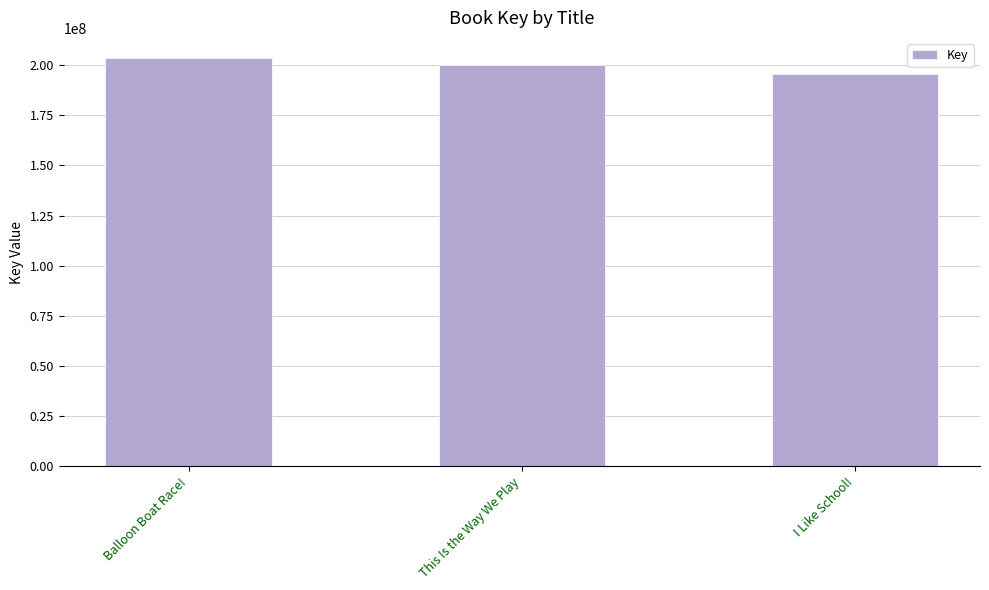

The value at This Is the Way We Play is 199819896. True or false?

True